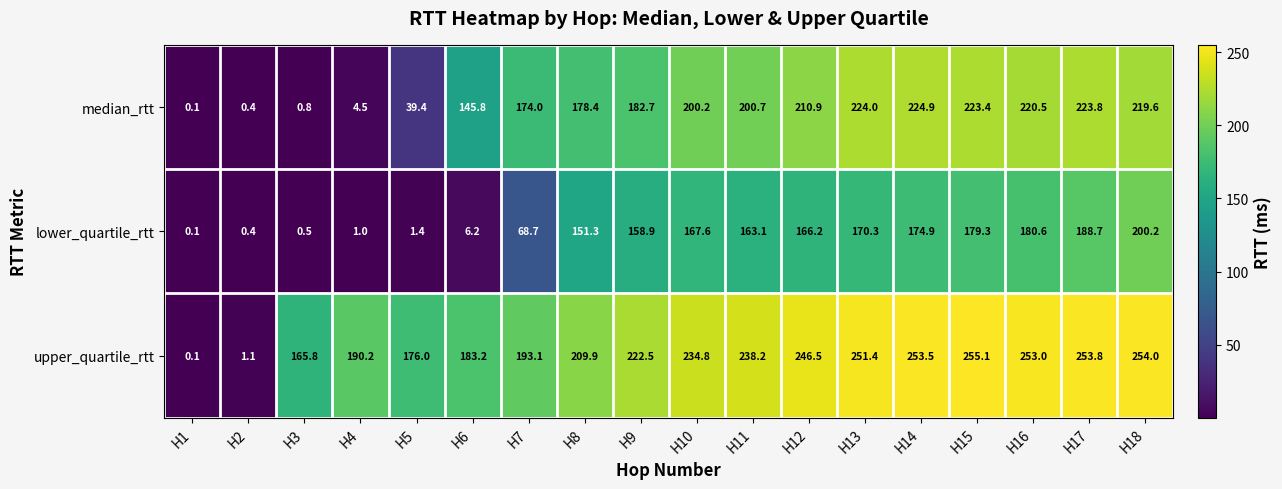

What is the difference between the maximum and minimum values in the upper_quartile_rtt series?

255.0